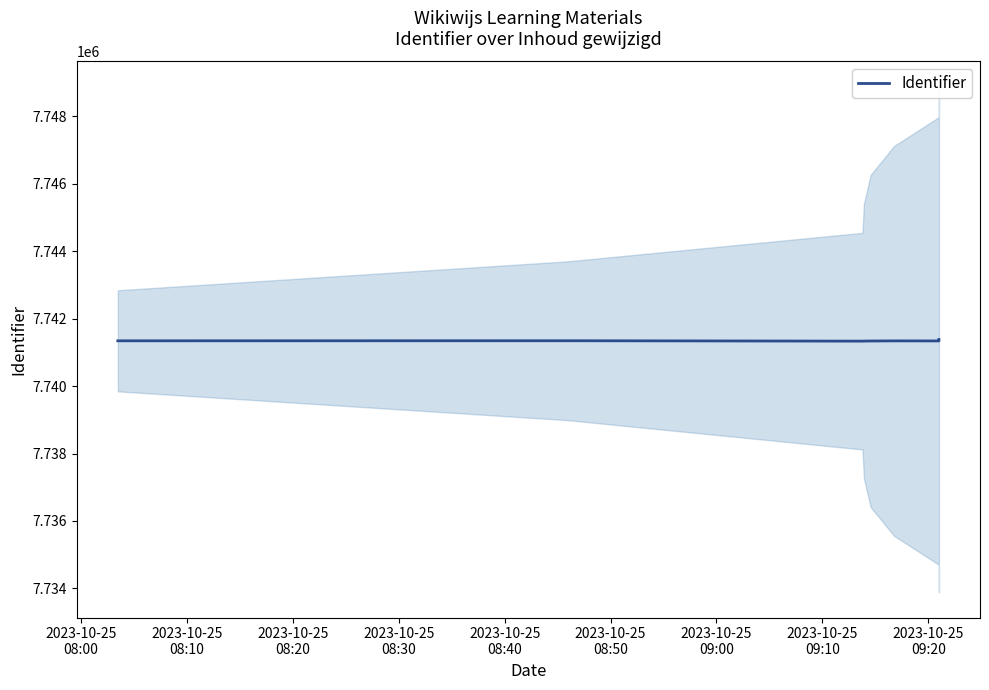

What is the sum of the values at 2023-10-25
08:00 and 2023-10-25
08:50?

15482686